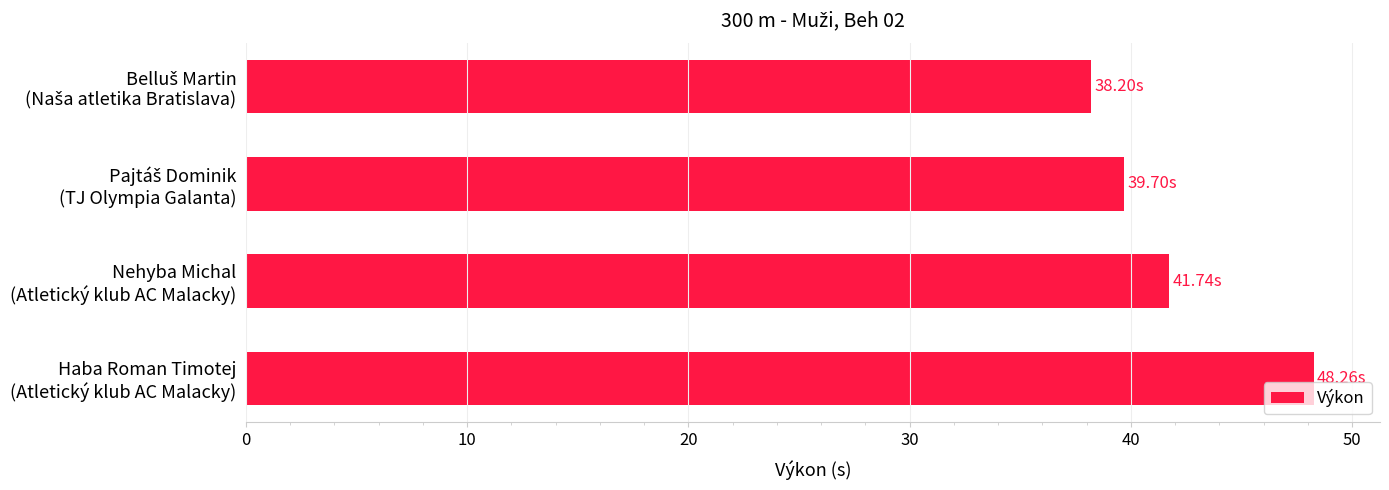

What is the average value?

42.0